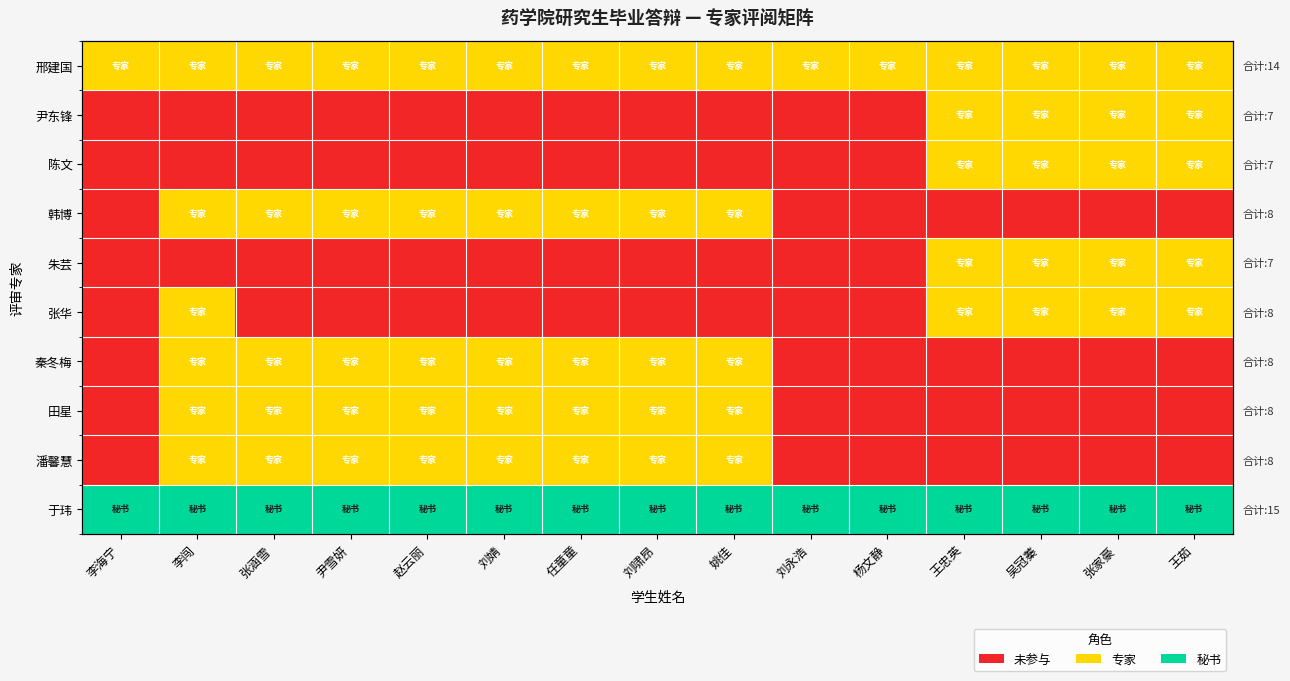

At how many categories does at least one series exceed 0?

15